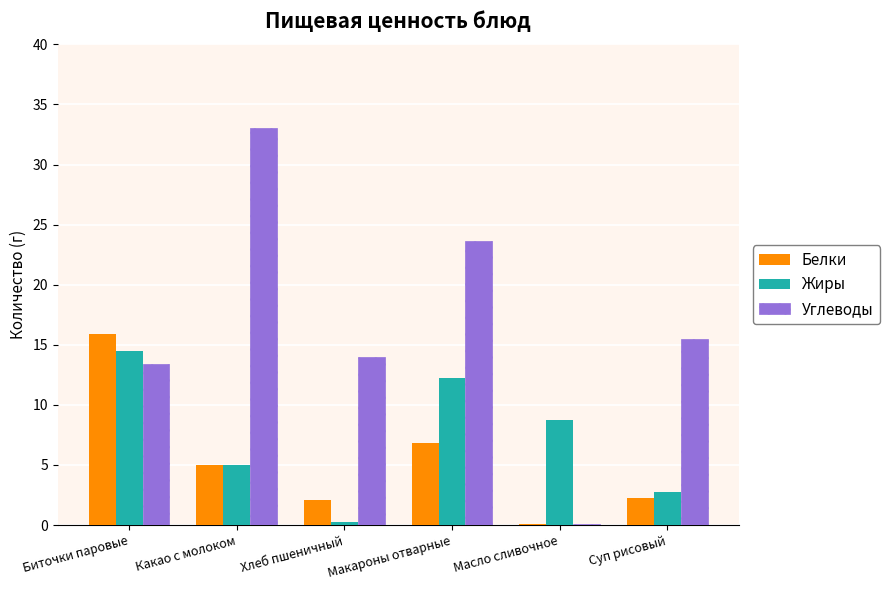

What is the average value of the Жиры series?

7.2